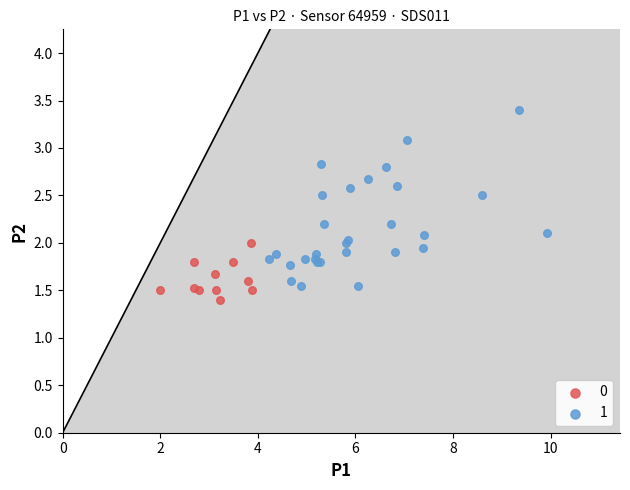

What are all the series names shown in the legend?

0, 1